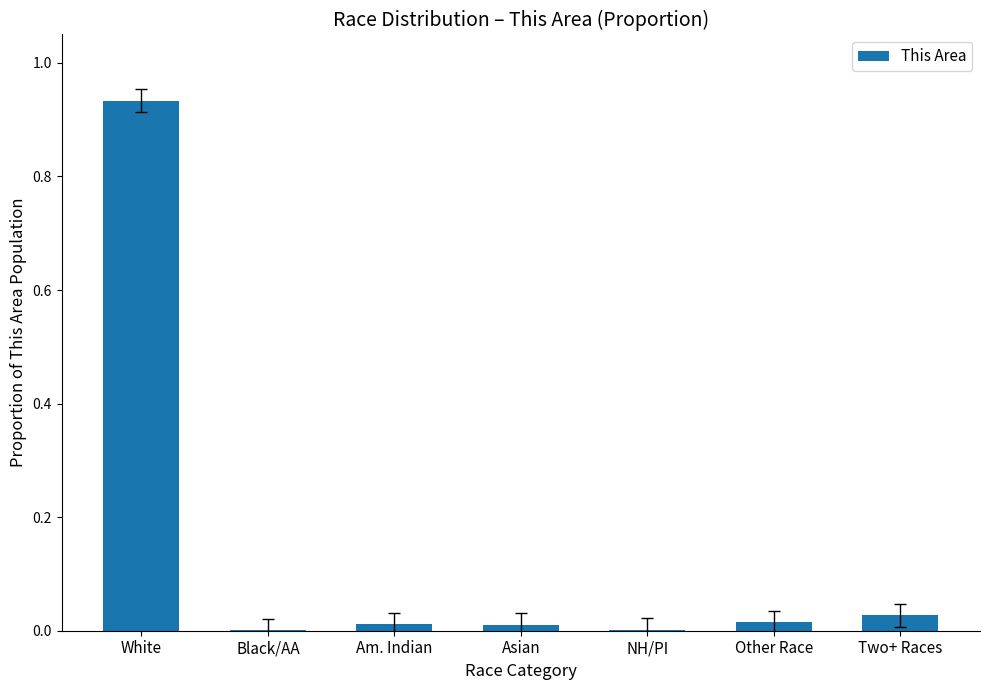

Between Two+ Races and Black/AA, which is larger?

Two+ Races